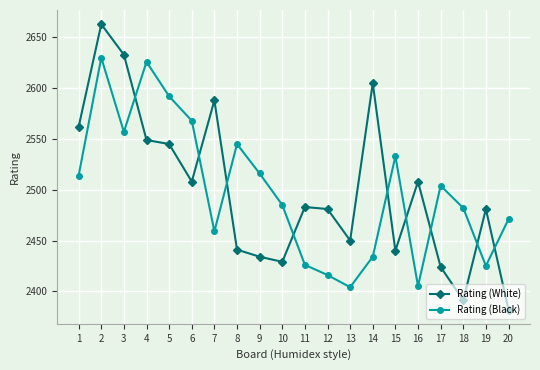

What is the sum of the Rating (White) values at 17 and 19?

4905